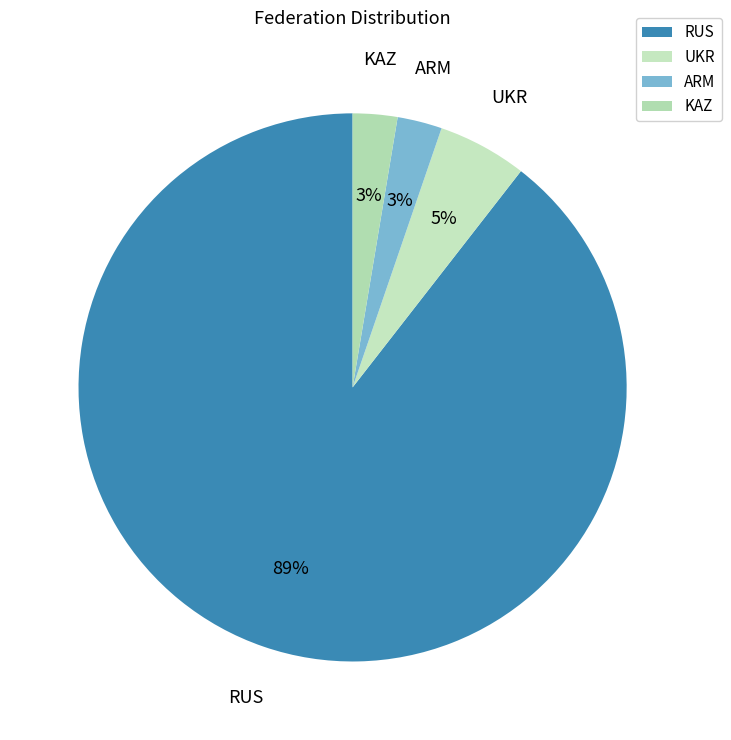

Is there any slice that represents more than half of the pie?

Yes